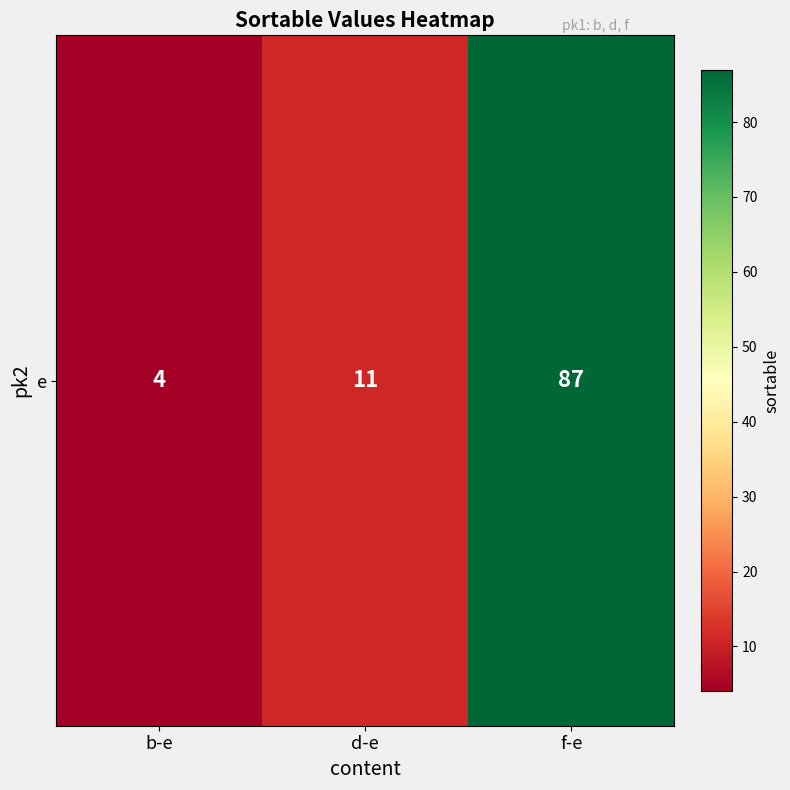

What is the difference between the values at d-e and b-e?

7